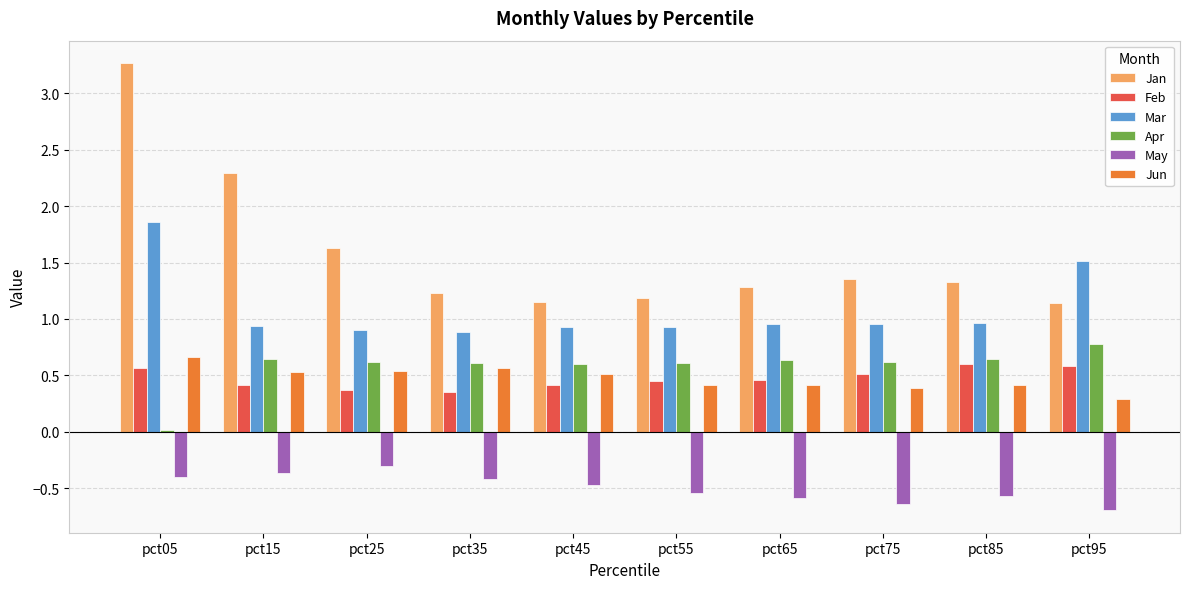

What is the minimum value shown in the chart?

-0.7